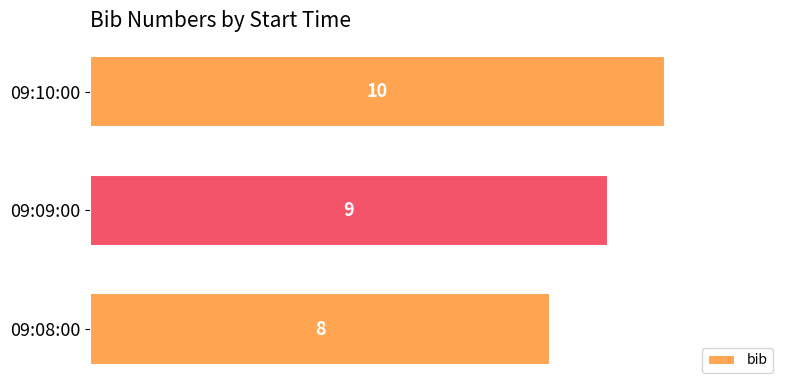

List the labels in order of value, largest first.

09:10:00, 09:09:00, 09:08:00